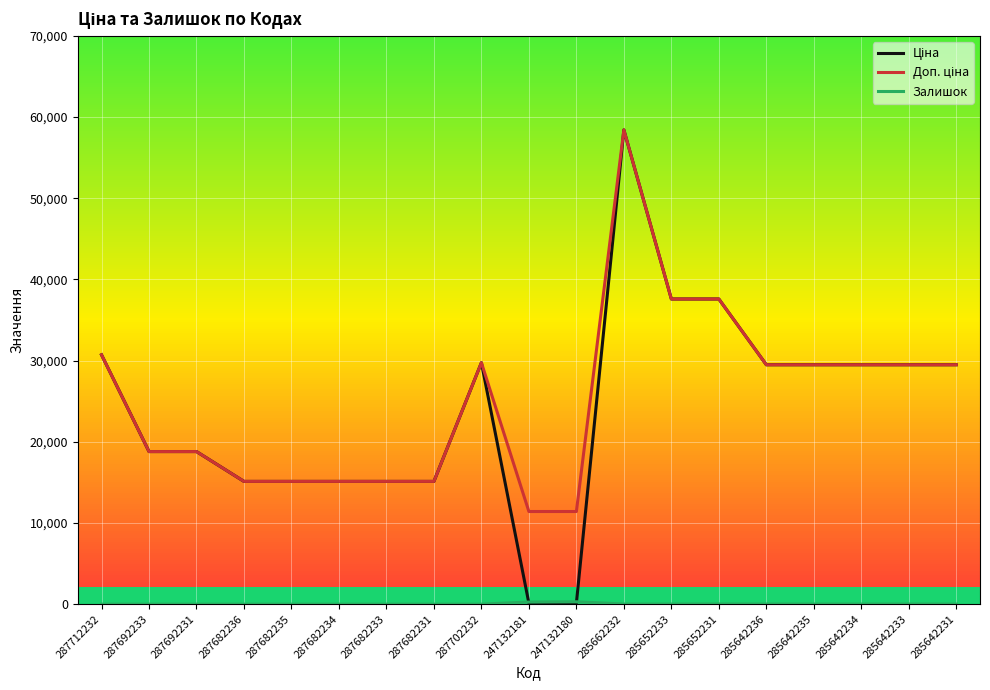

What is the difference between the highest and lowest values at 287682234?

15120.0